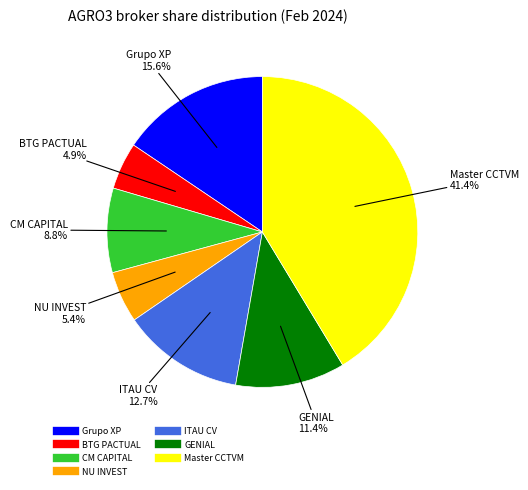

Is there any slice that represents more than half of the pie?

No